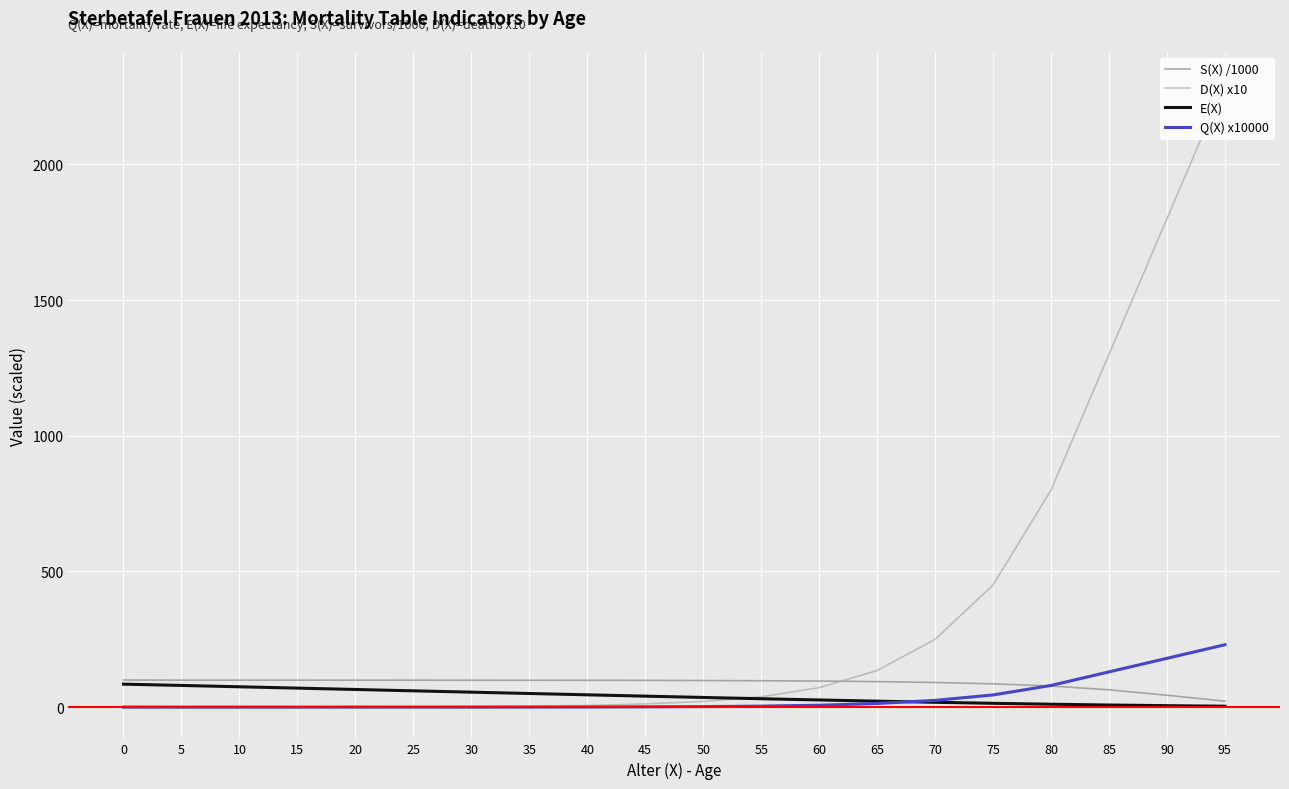

The S(X) /1000 series shows 64.0 at 85. True or false?

True